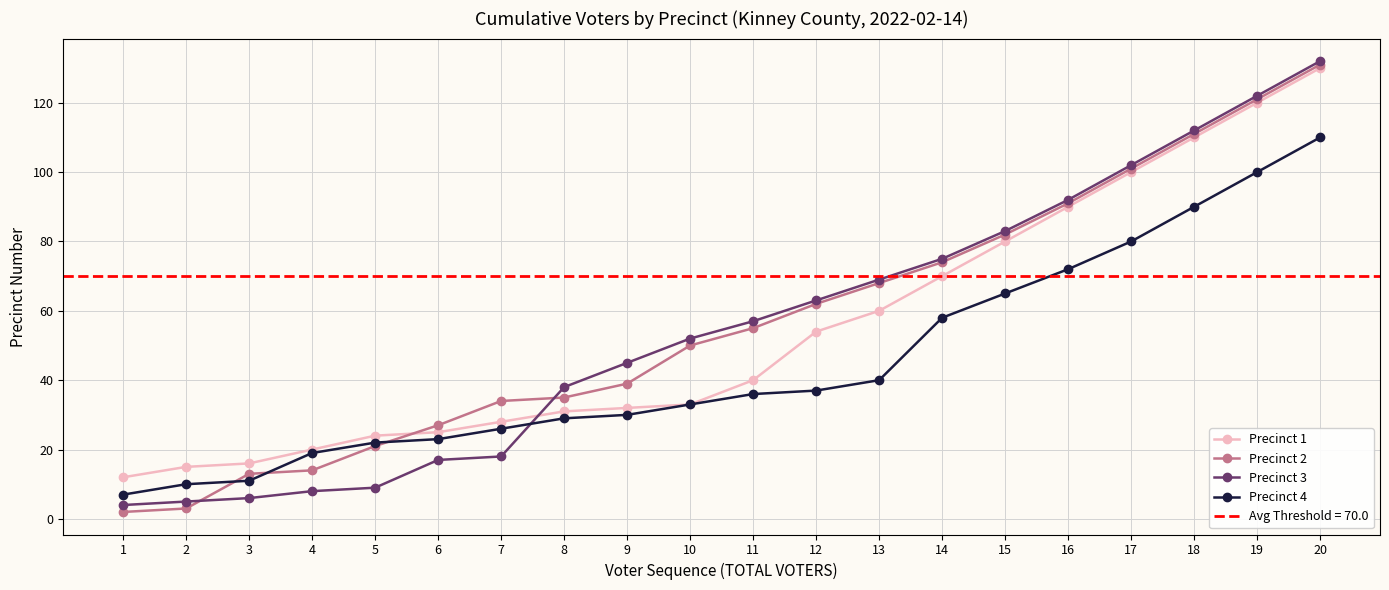

What is the sum of the Precinct 3 values at 19 and 13?

191